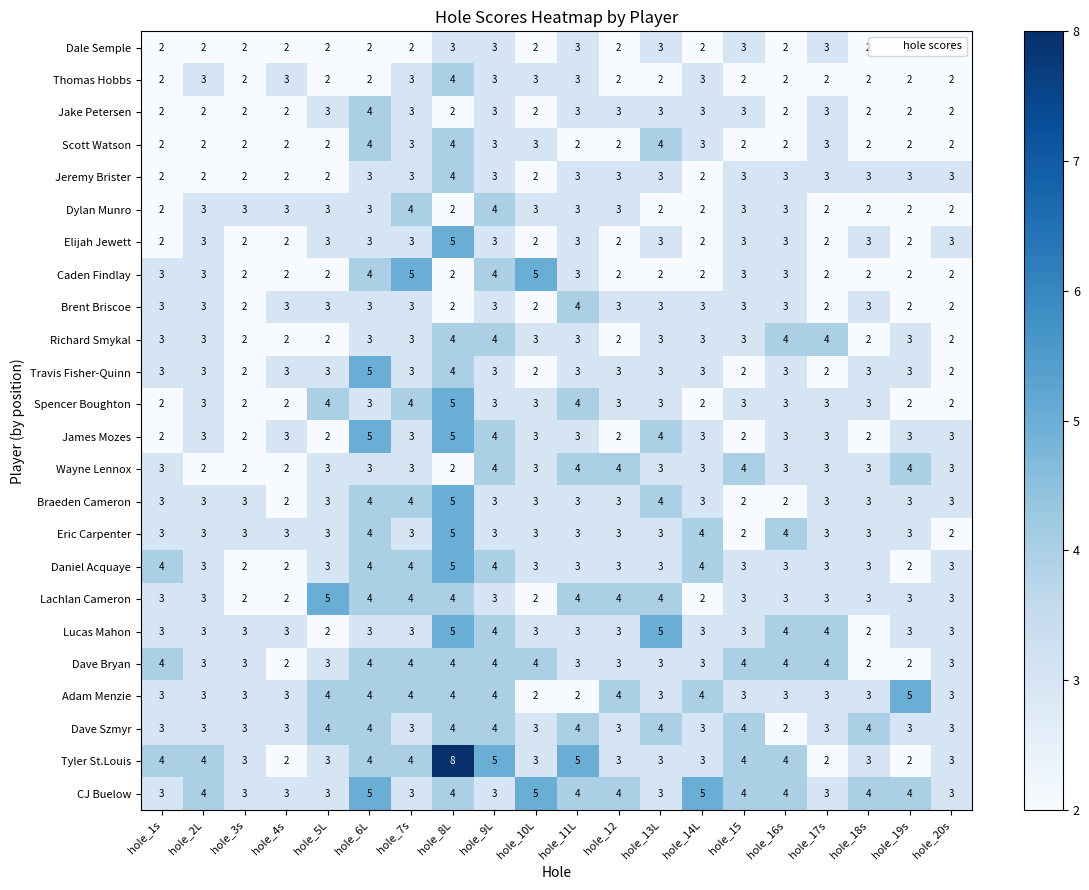

What is the difference between the maximum and minimum values in the Lucas Mahon series?

3